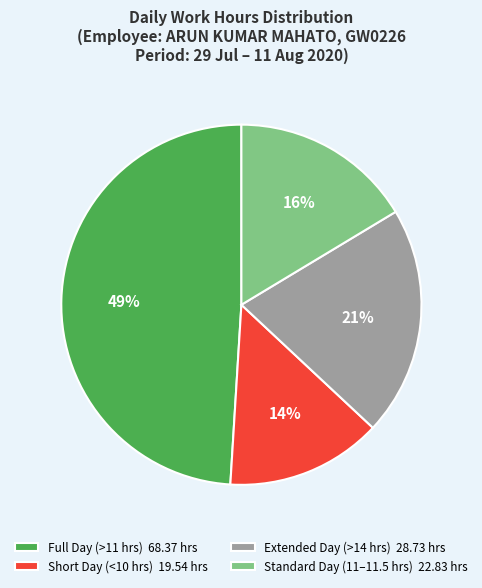

To the nearest percent, what is the average slice percentage?

25%